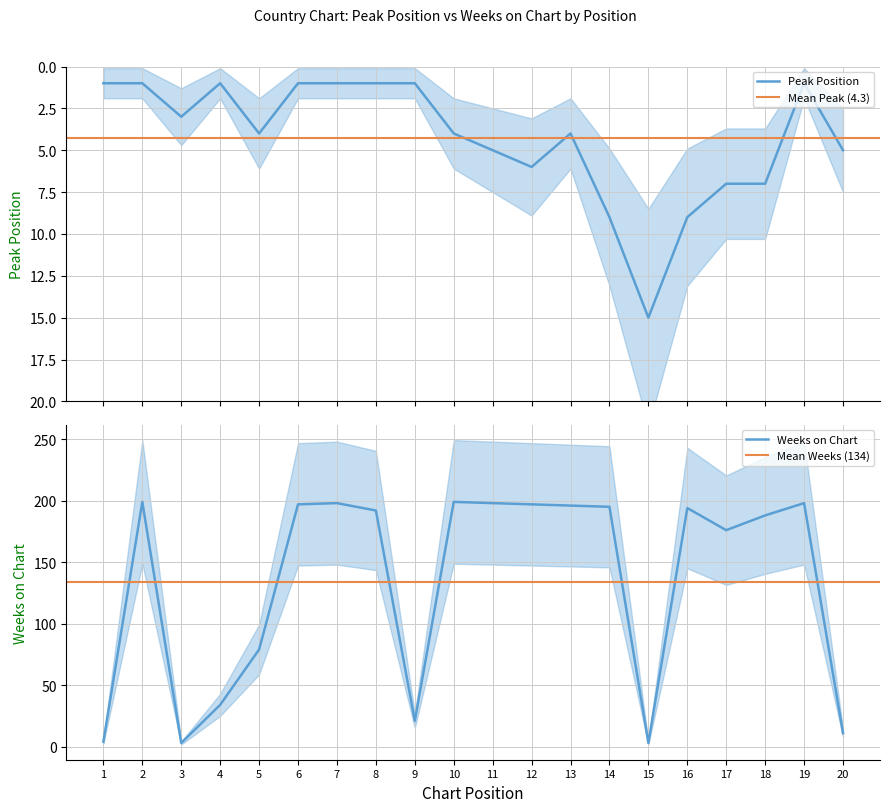

At which label does Weeks on Chart reach its peak?

2